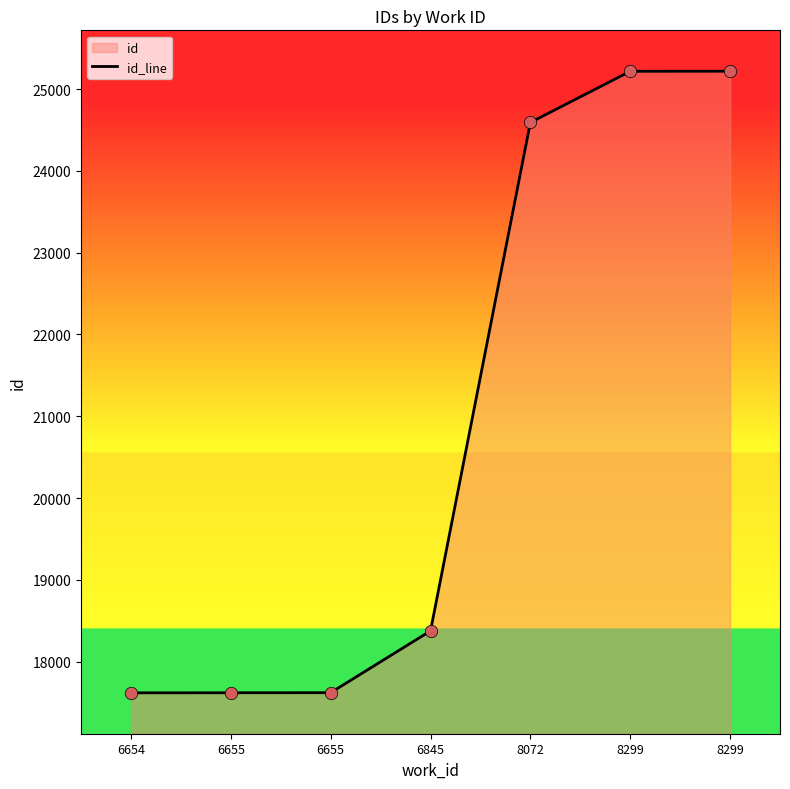

What is the change in value from 6654 to 8072?

+6976